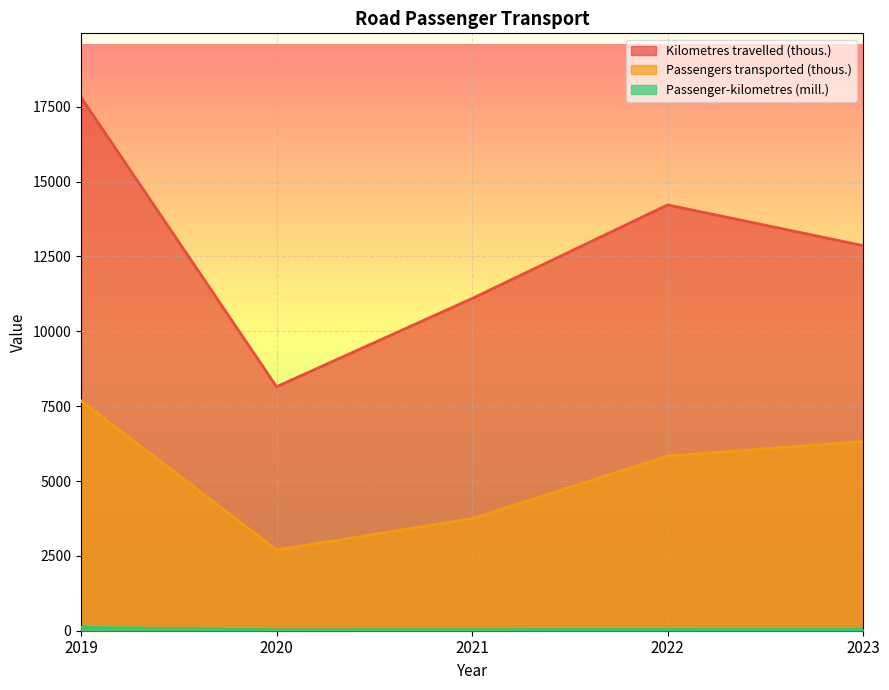

What is the average value of the Kilometres travelled (thous.) series?

12829